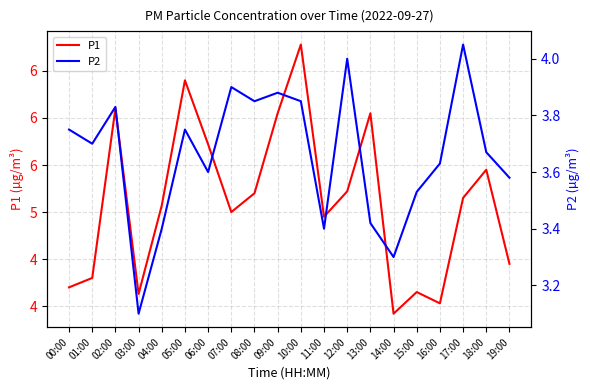

At how many categories does at least one series exceed 4?

19